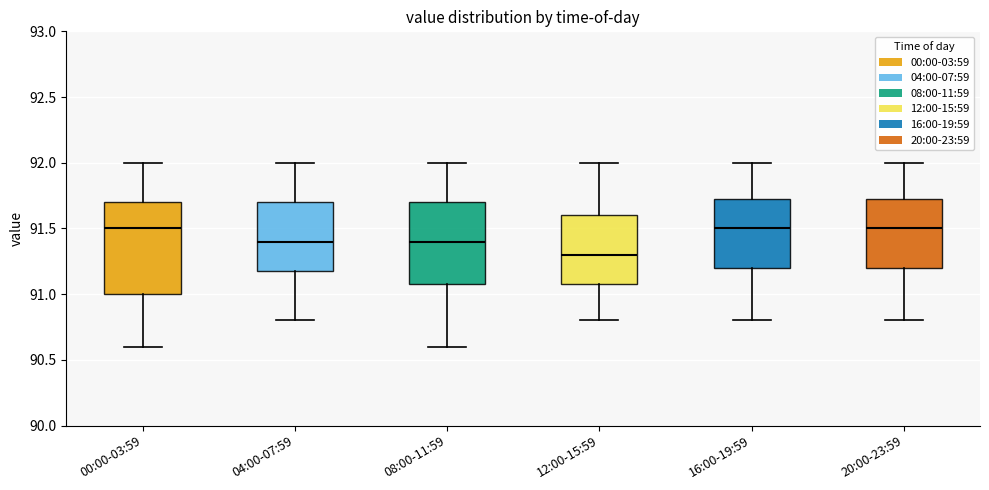

Reading left to right, read every box against the y-axis: the position of its median line, the range the box covers, and the ends of its whiskers. The values are not printed on the chart, so give them approximately, as read against the axis.

00:00-03:59: median 91.50, box 91.00 to 91.70, whiskers 90.60 to 92.00
04:00-07:59: median 91.40, box 91.20 to 91.70, whiskers 90.80 to 92.00
08:00-11:59: median 91.40, box 91.10 to 91.70, whiskers 90.60 to 92.00
12:00-15:59: median 91.30, box 91.10 to 91.60, whiskers 90.80 to 92.00
16:00-19:59: median 91.50, box 91.20 to 91.75, whiskers 90.80 to 92.00
20:00-23:59: median 91.50, box 91.20 to 91.75, whiskers 90.80 to 92.00